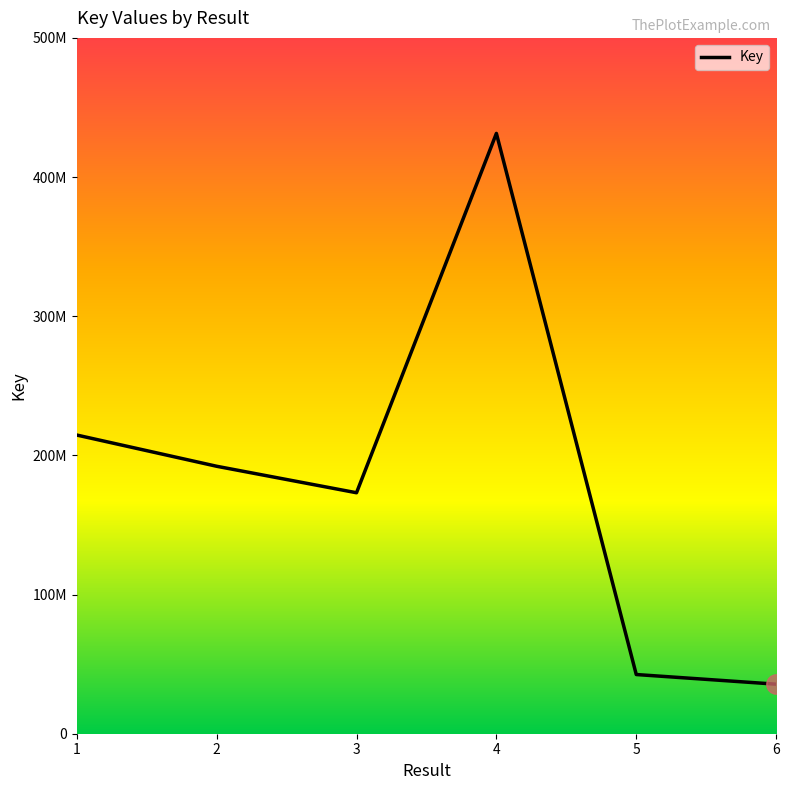

What is the average value?

181575696